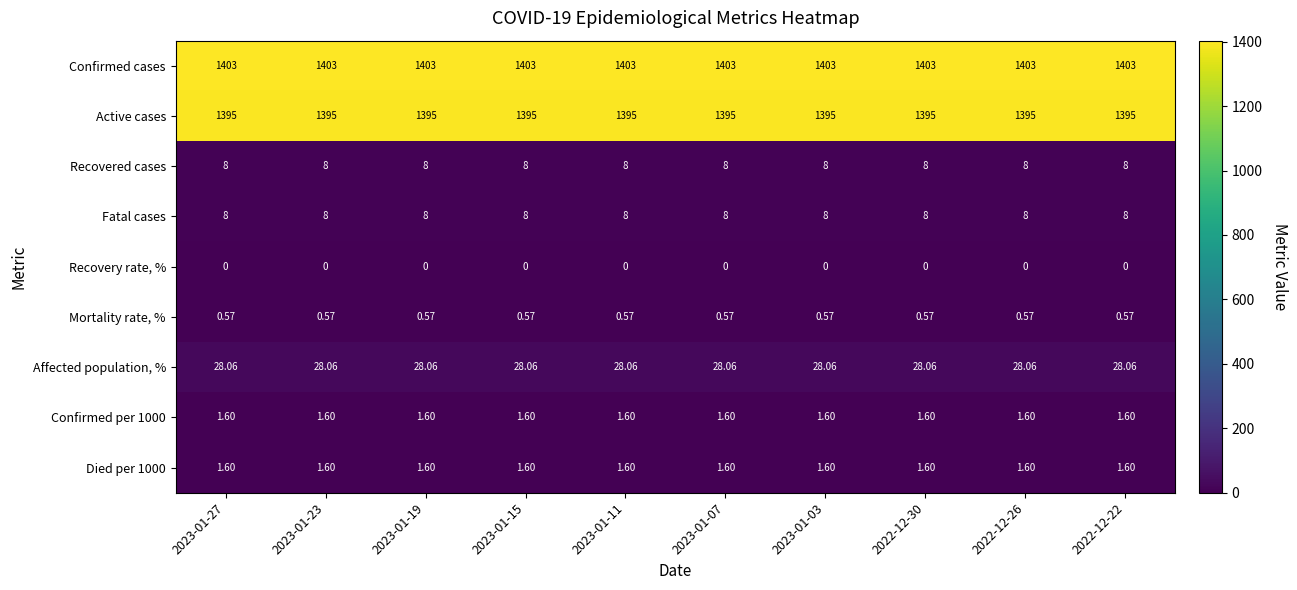

Which series has the largest total across all categories?

Confirmed cases